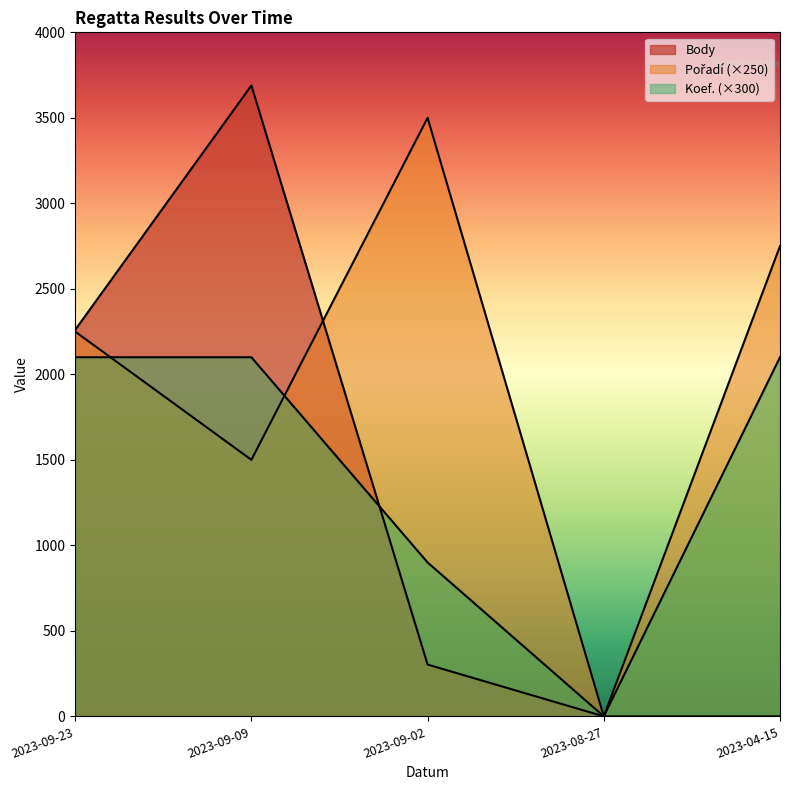

How many lines are shown in the chart?

3